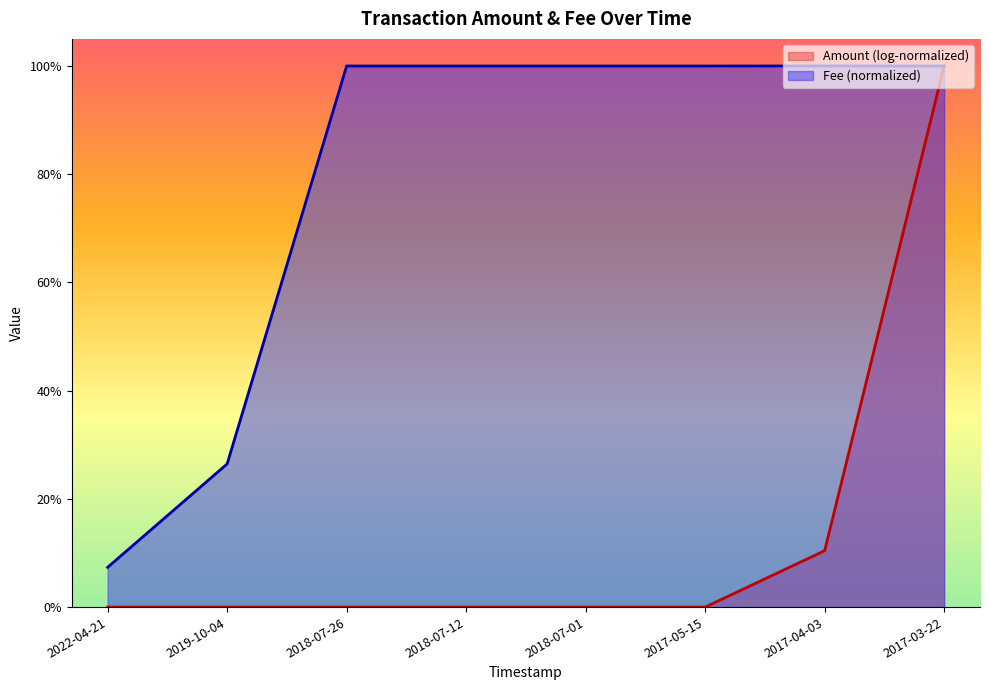

The Amount series shows 1.0 at 2017-03-22. True or false?

True